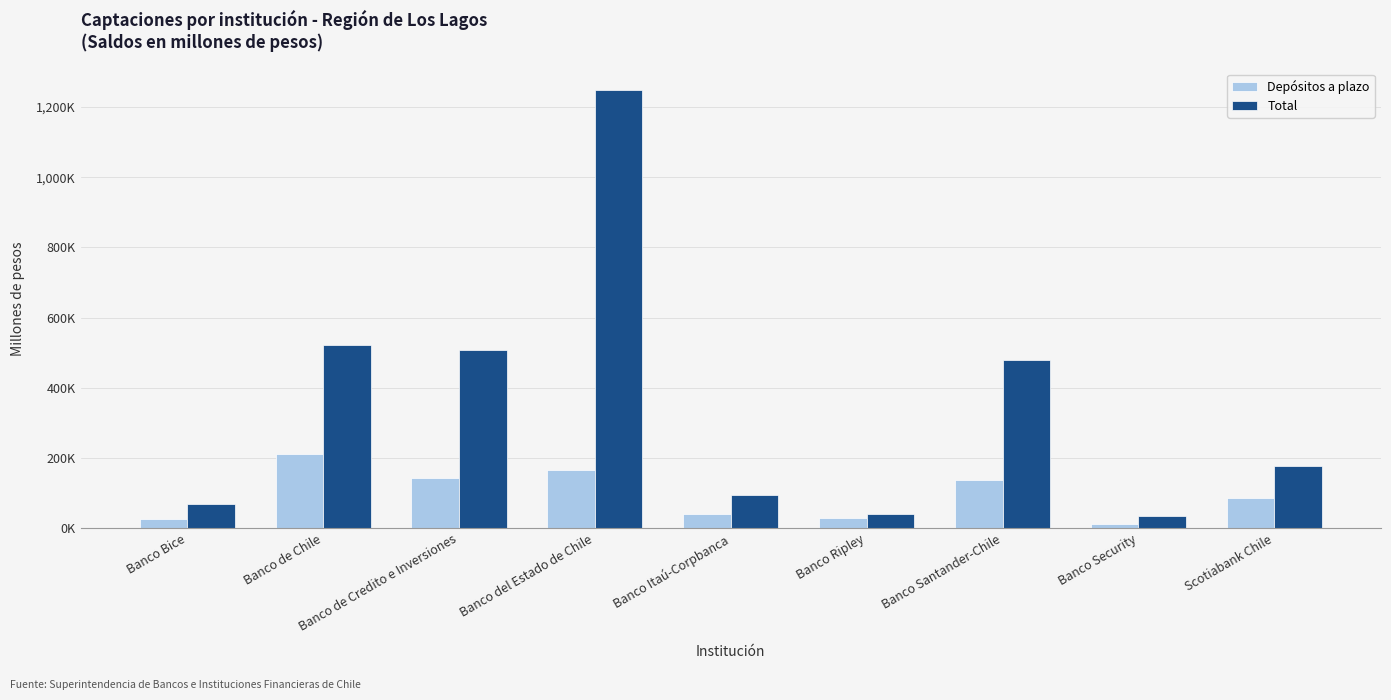

What is the label of the 6th bar from the left?

Banco Ripley